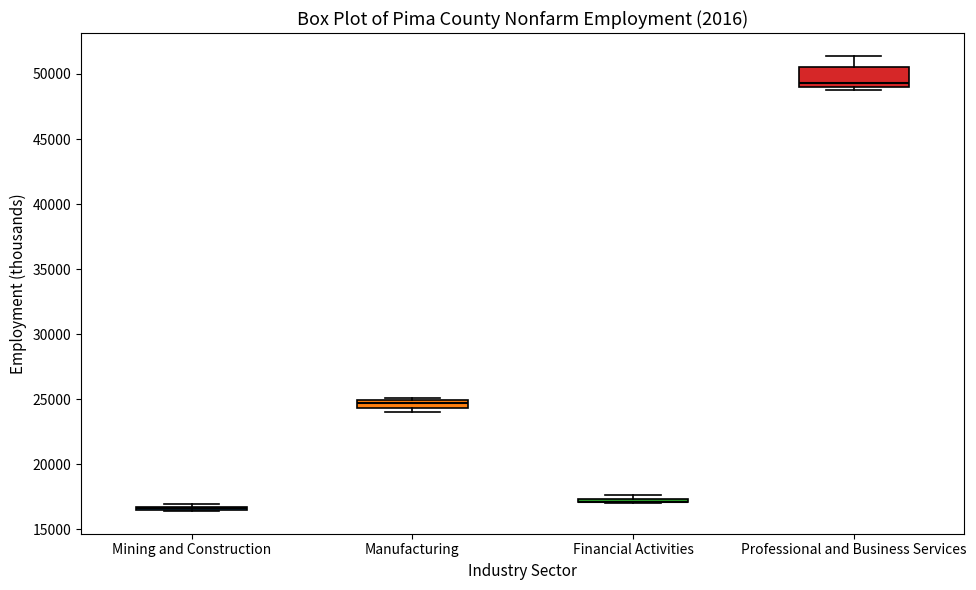

Comparing the boxes themselves (not the whiskers), which one is the tallest?

Professional and Business Services